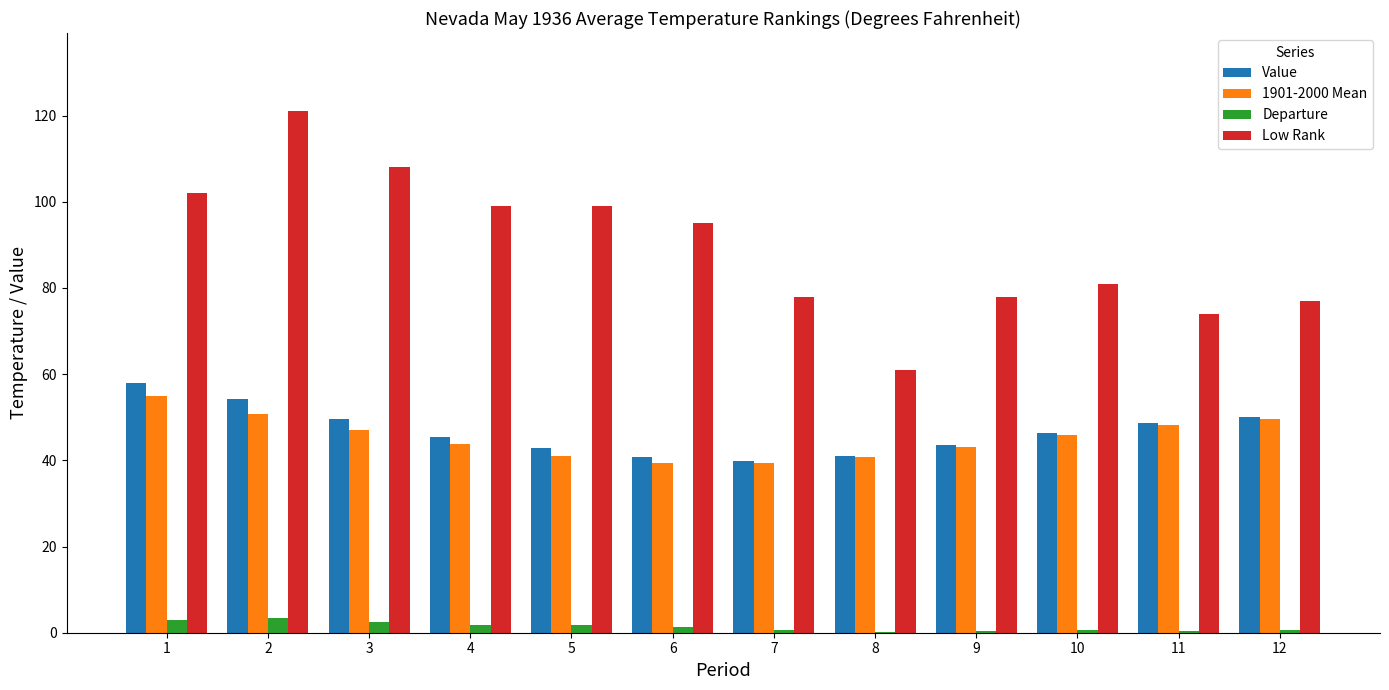

Is it true that Low Rank equals 74.0 at 11?

True